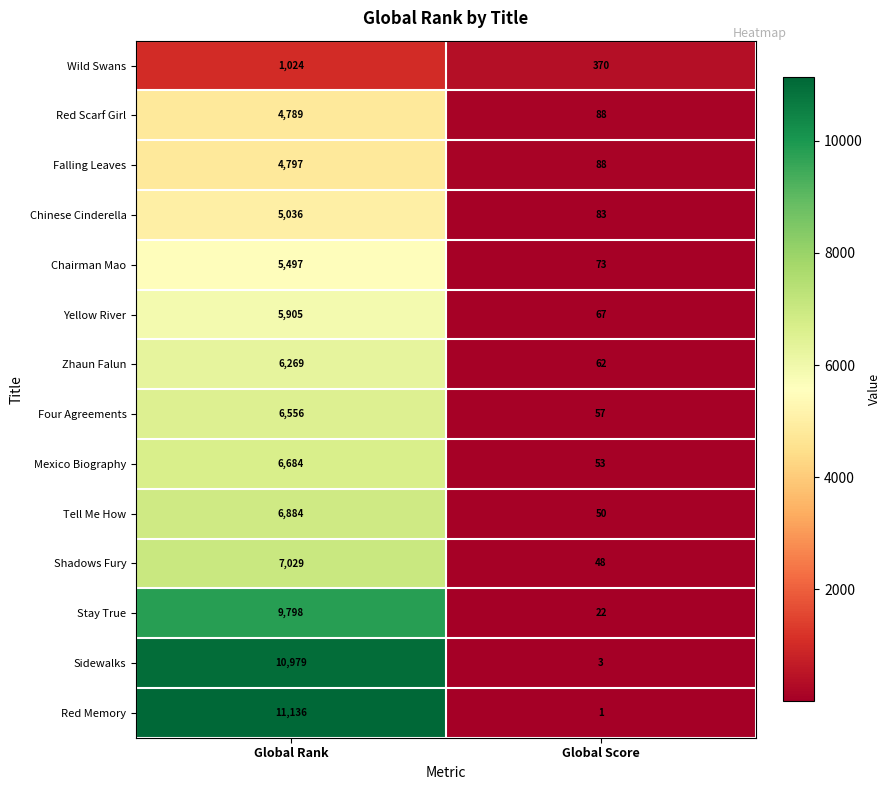

How many categories are shown in the chart?

2